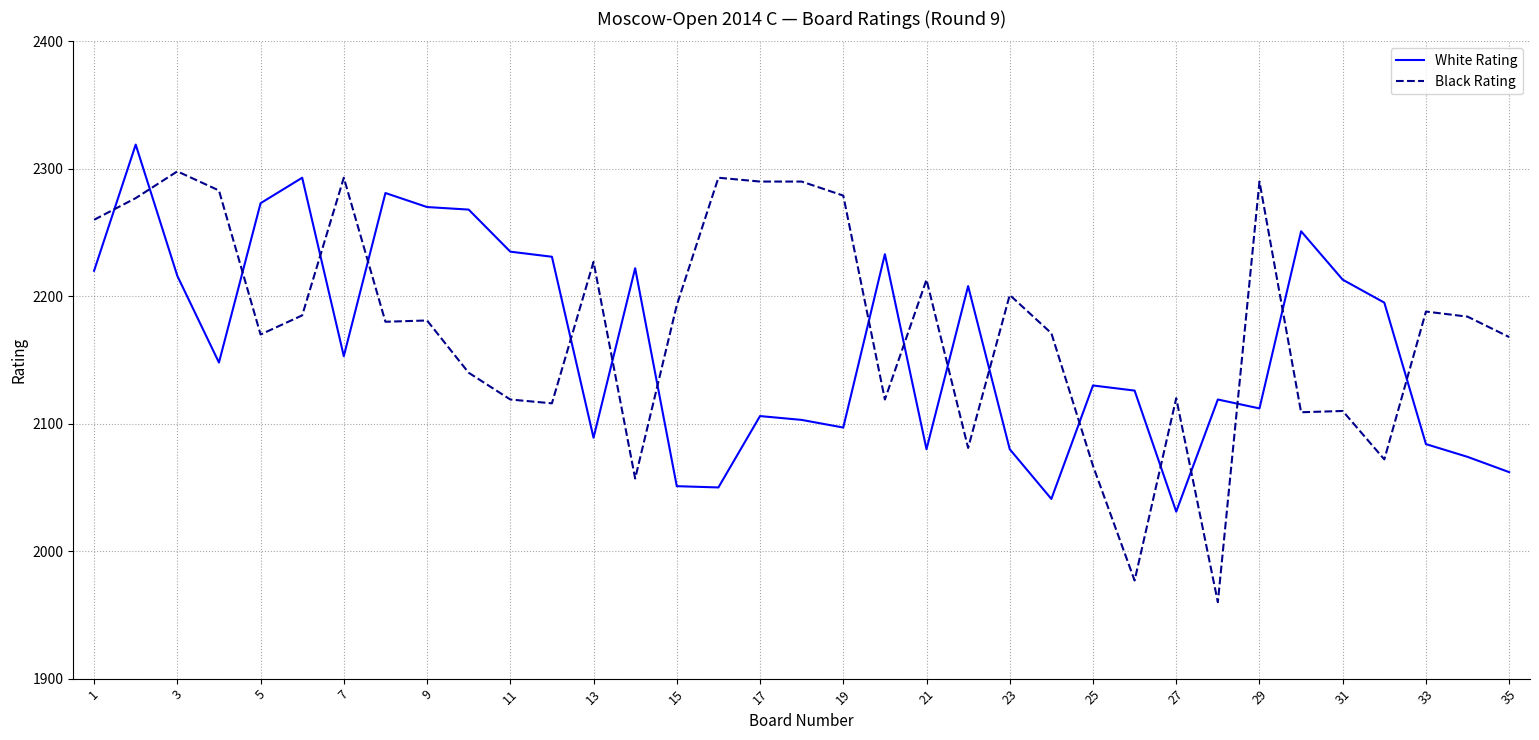

What are all the series names shown in the legend?

White Rating, Black Rating